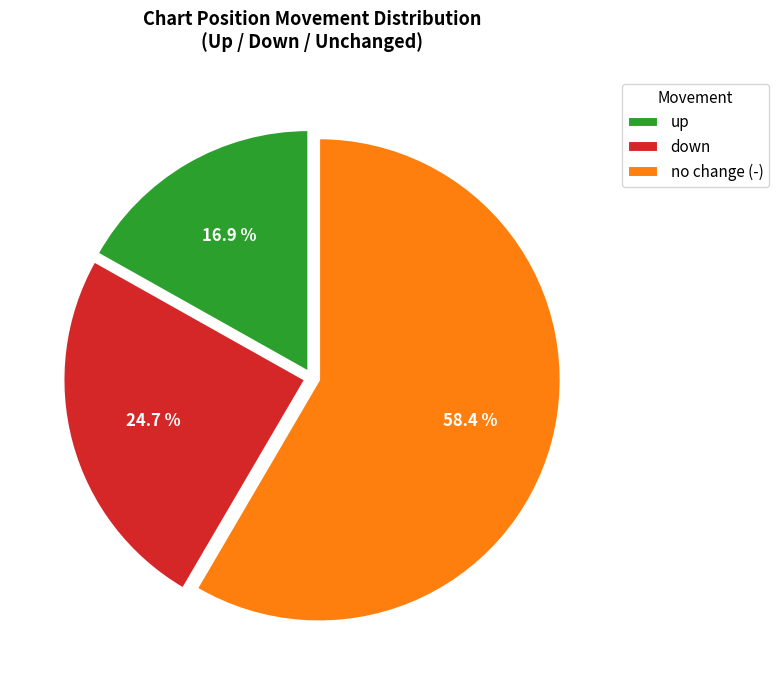

Which slice is the largest?

no change (-)